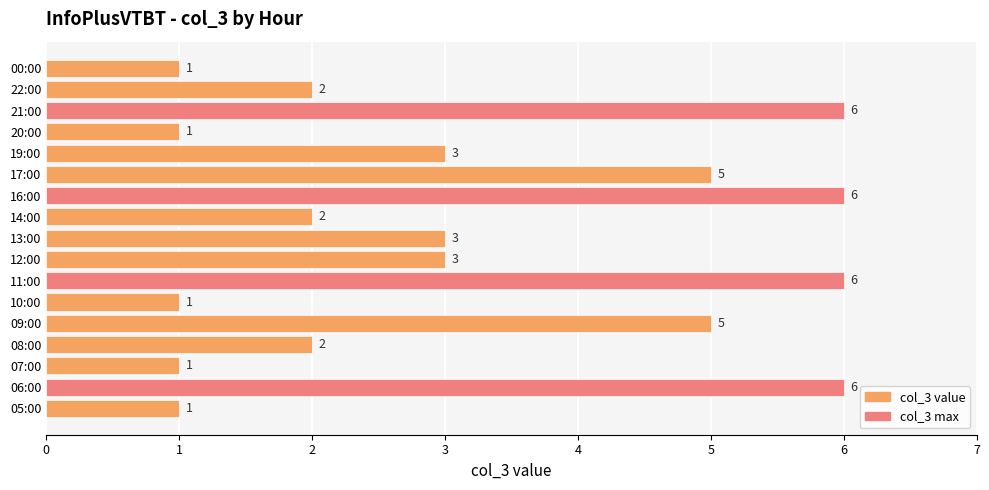

Count the values in the range 1 to 5.

13